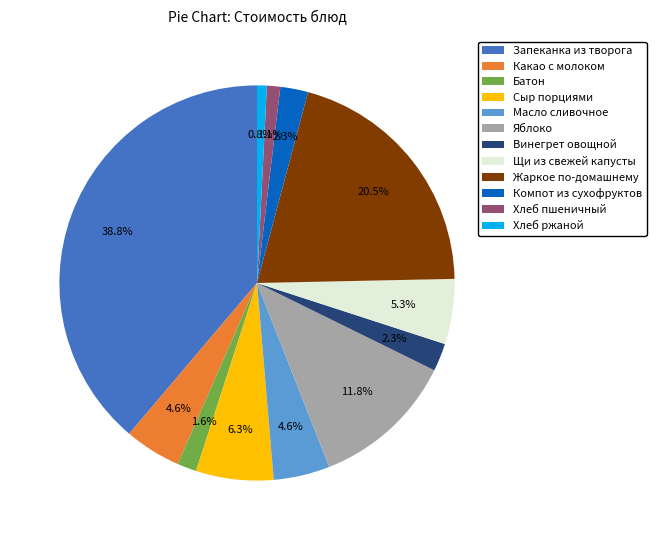

What is the ratio of the value at Хлеб ржаной to the value at Винегрет овощной?

0.3